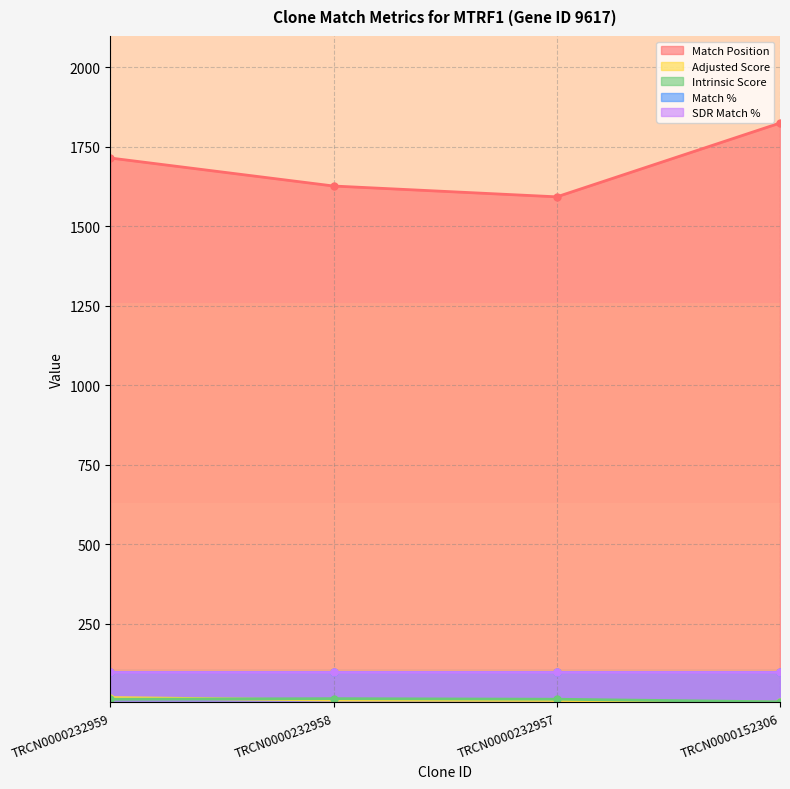

Is the value of Match Position at TRCN0000232958 greater than the value of Adjusted Score at TRCN0000232959?

Yes